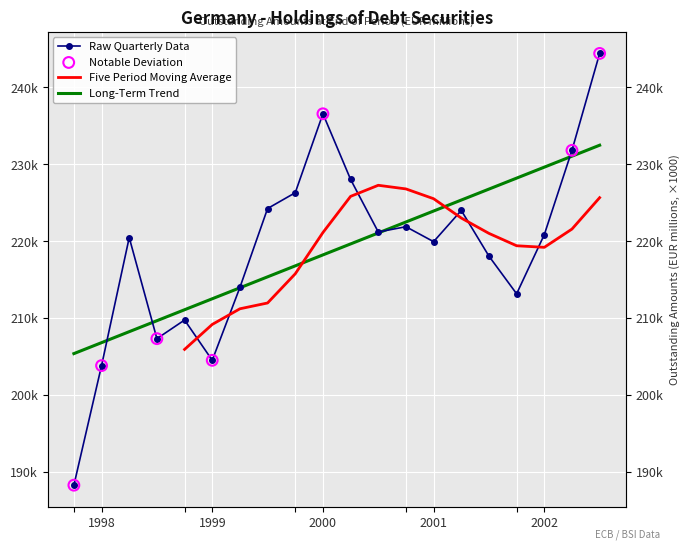

What is the change in value from 2001-Q3 to 2002-Q1?

+2798.0